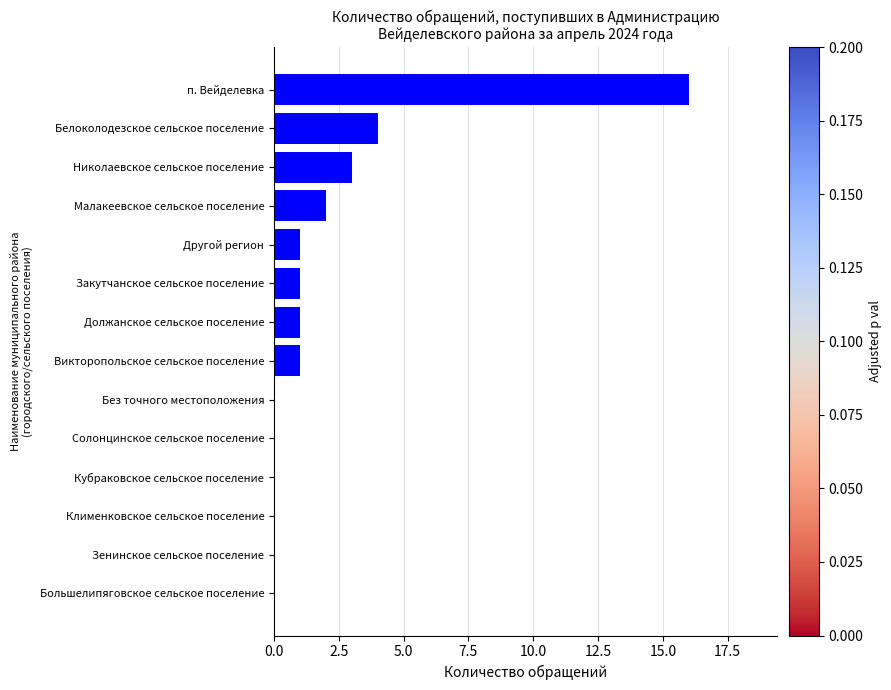

Are the bars grouped side by side (vs. stacked)?

No